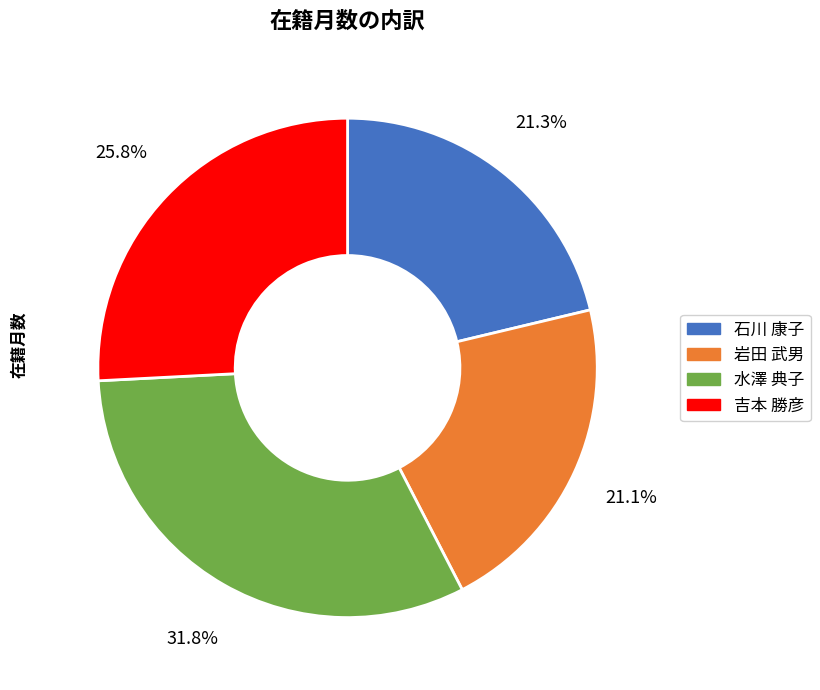

What is the total percentage of 石川 康子 and 吉本 勝彦?

47.1%